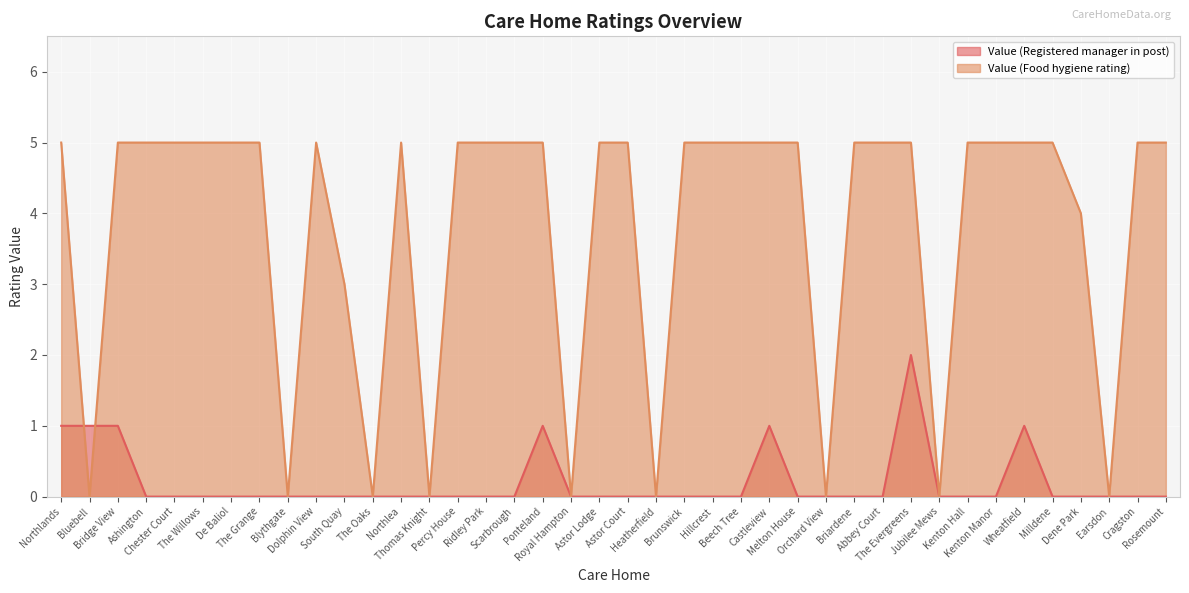

Which series has the largest total across all categories?

Value (Food hygiene rating)